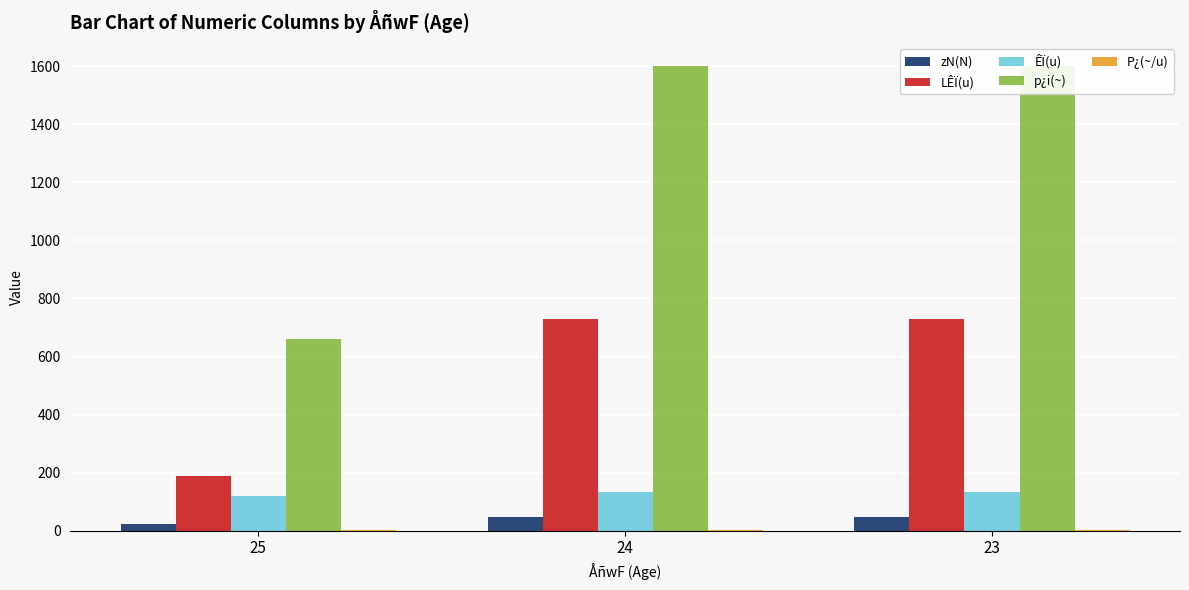

At which category is the sum across all series the highest?

24